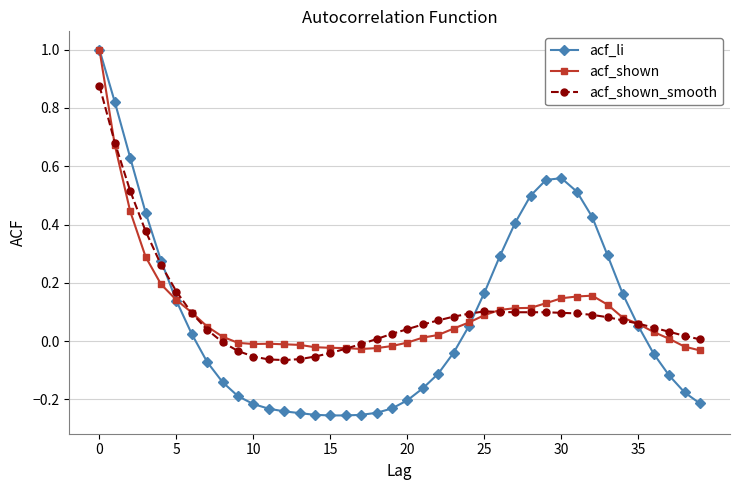

What is the difference between the maximum and second lowest values in the acf_li series?

1.3